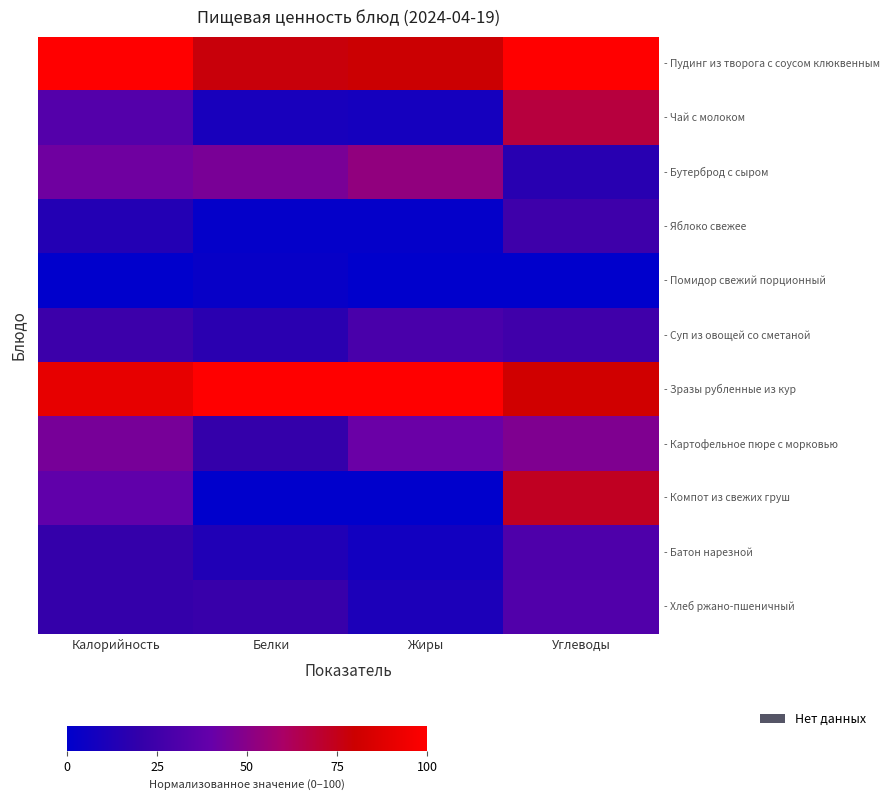

Which label corresponds to the smallest value in the chart?

Калорийность